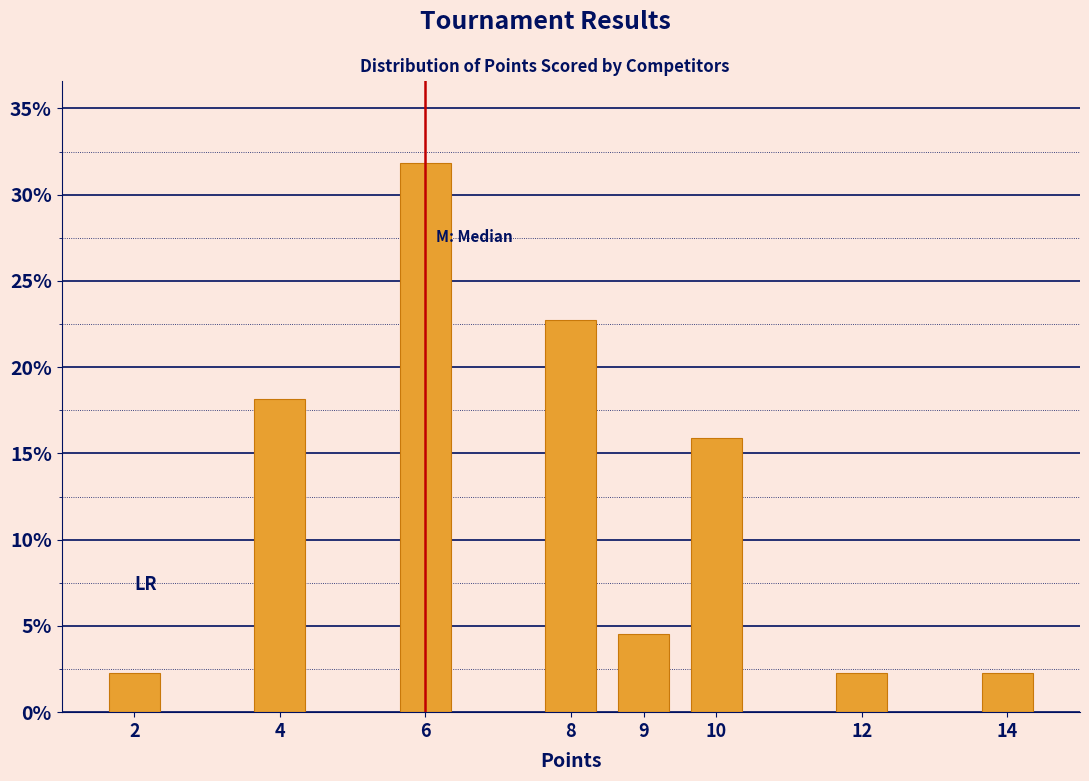

Reading left to right, what are all the values shown in this chart?

2=2.3	4=18.2	6=31.8	8=22.7	9=4.5	10=15.9	12=2.3	14=2.3